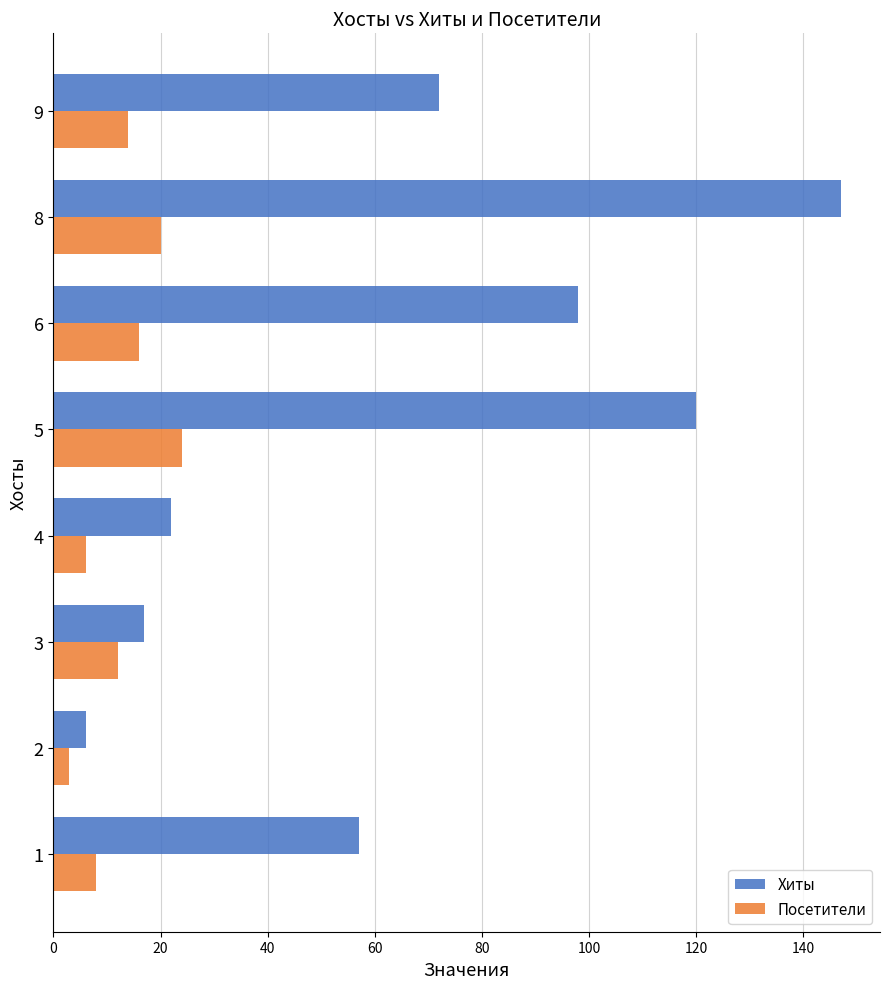

Is it true that Посетители equals 6 at 4?

True